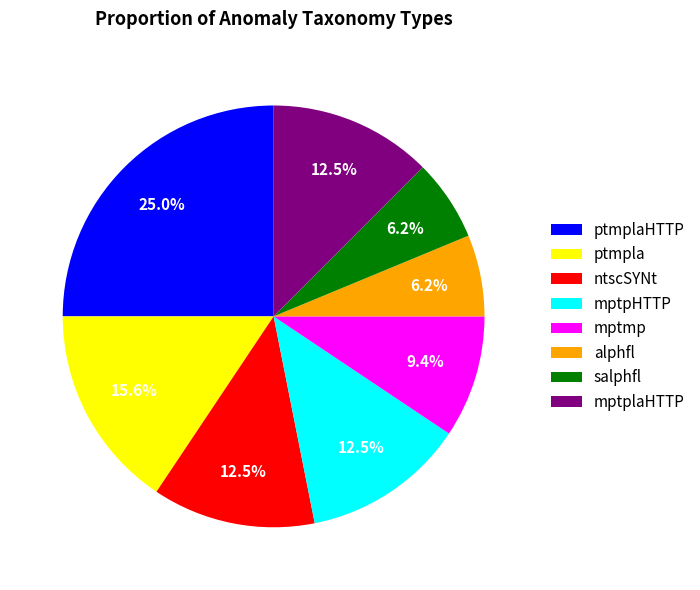

To the nearest percent, what is the difference between the largest and smallest slice percentages?

19%